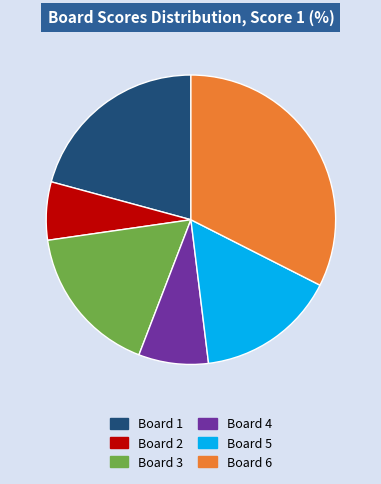

Count the number of slices in the pie.

6